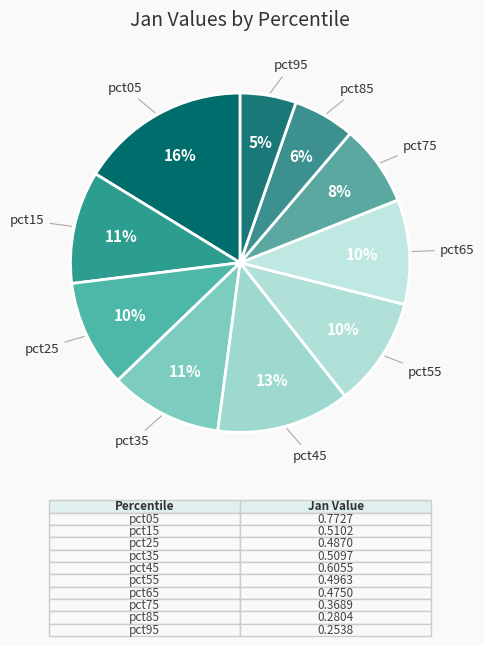

Which slice is the largest?

pct05